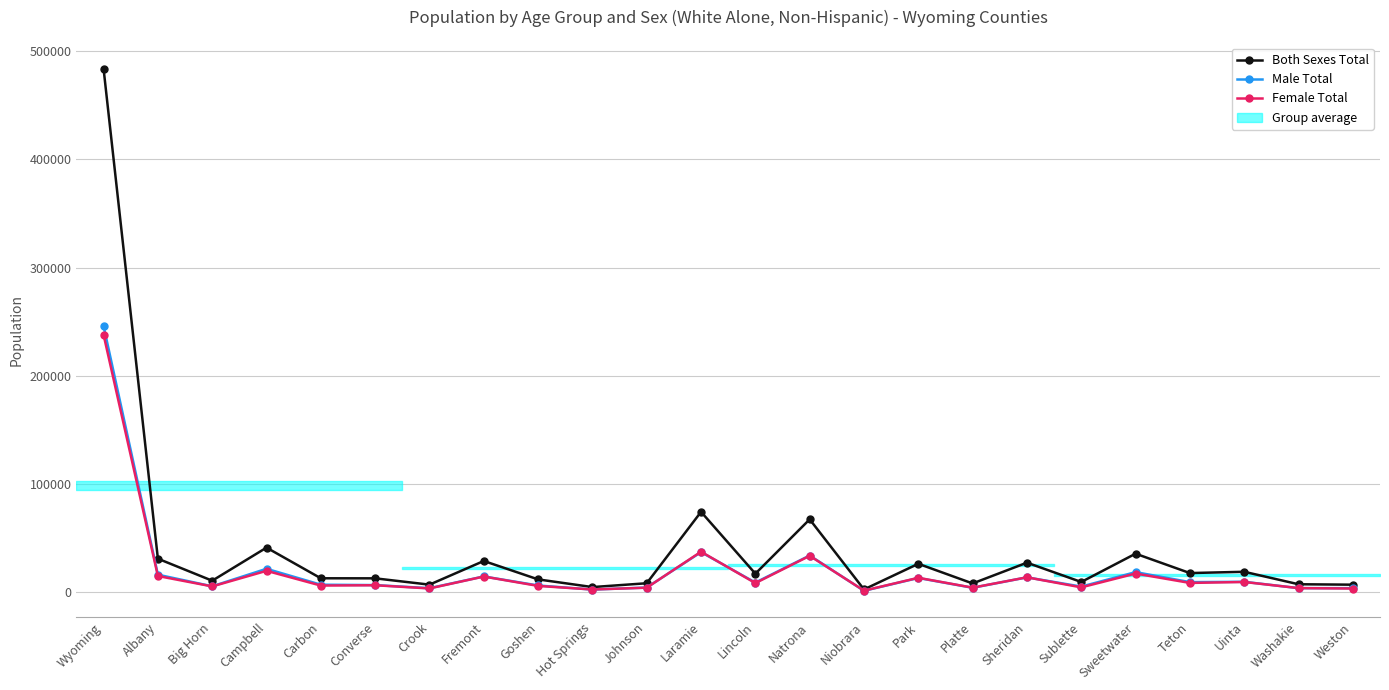

What is the total value across all series at Teton?

35010